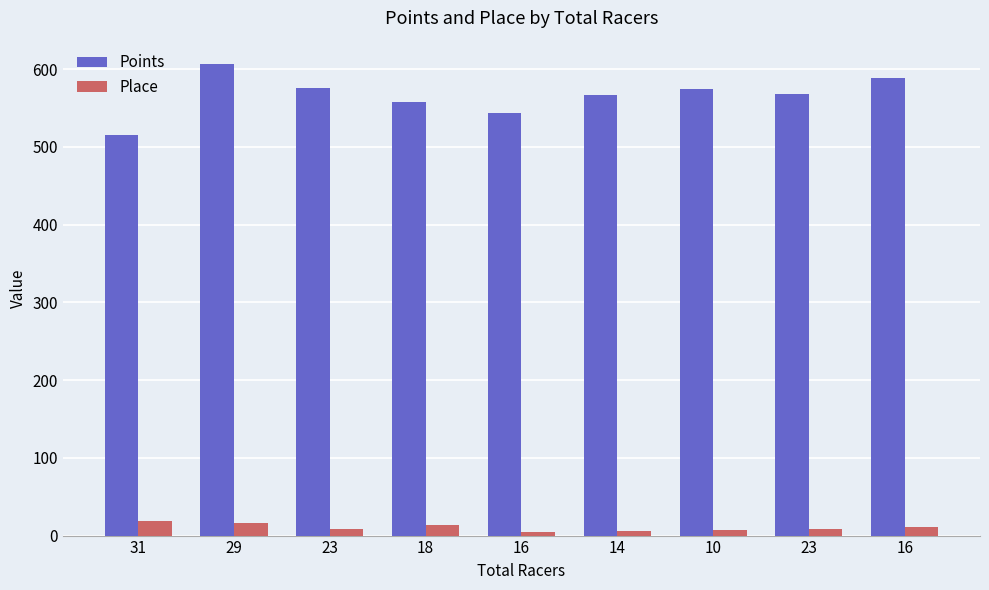

Which series changed the most between 29 and 10?

Points